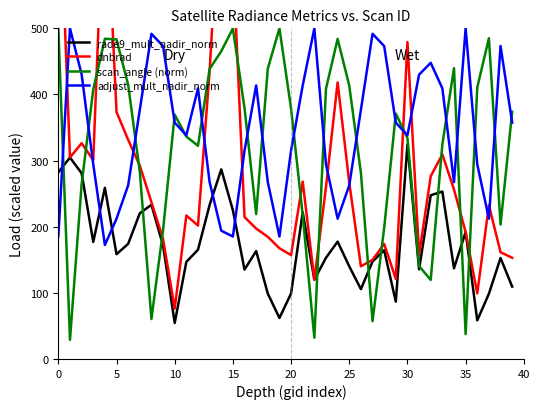

What is the lowest value of the adjust_mult_nadir_norm series?

172.4